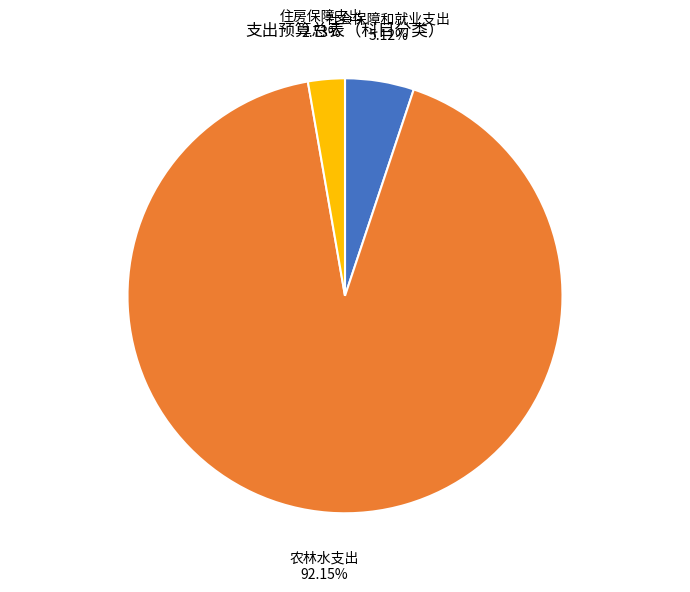

Rank the categories by value from highest to lowest.

农林水支出, 社会保障和就业支出, 住房保障支出